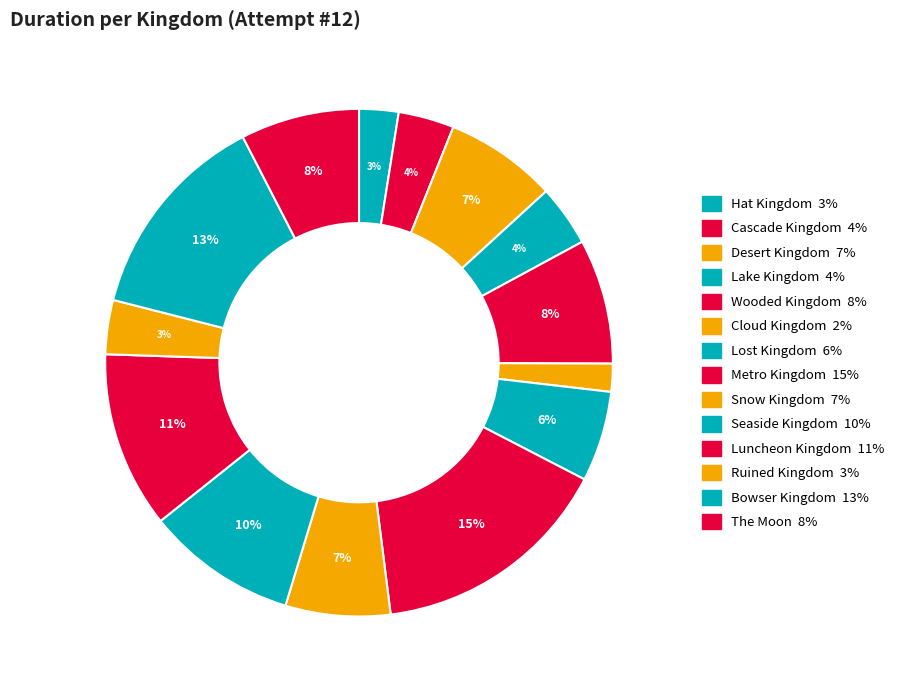

Is it true that Cascade Kingdom is 14% of the pie?

False